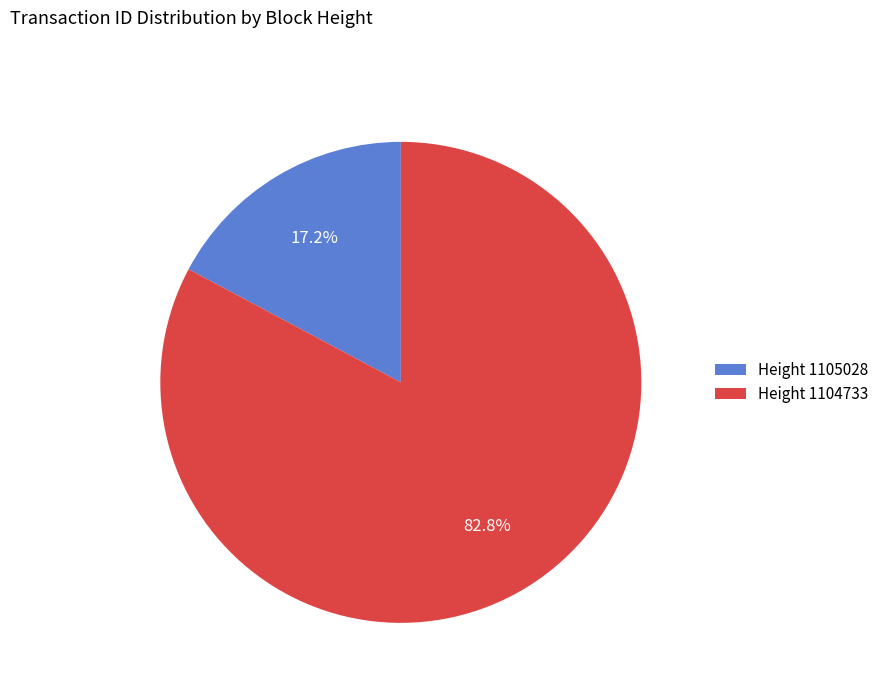

Which category accounts for the majority?

Height 1104733